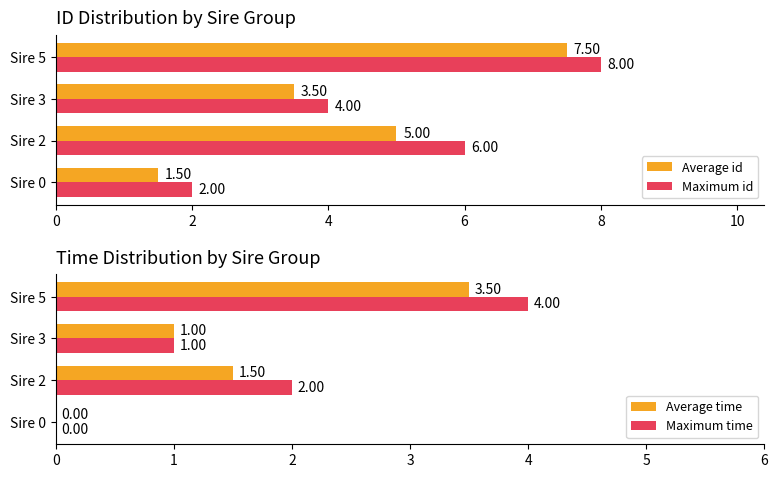

How many series are shown in this chart?

4